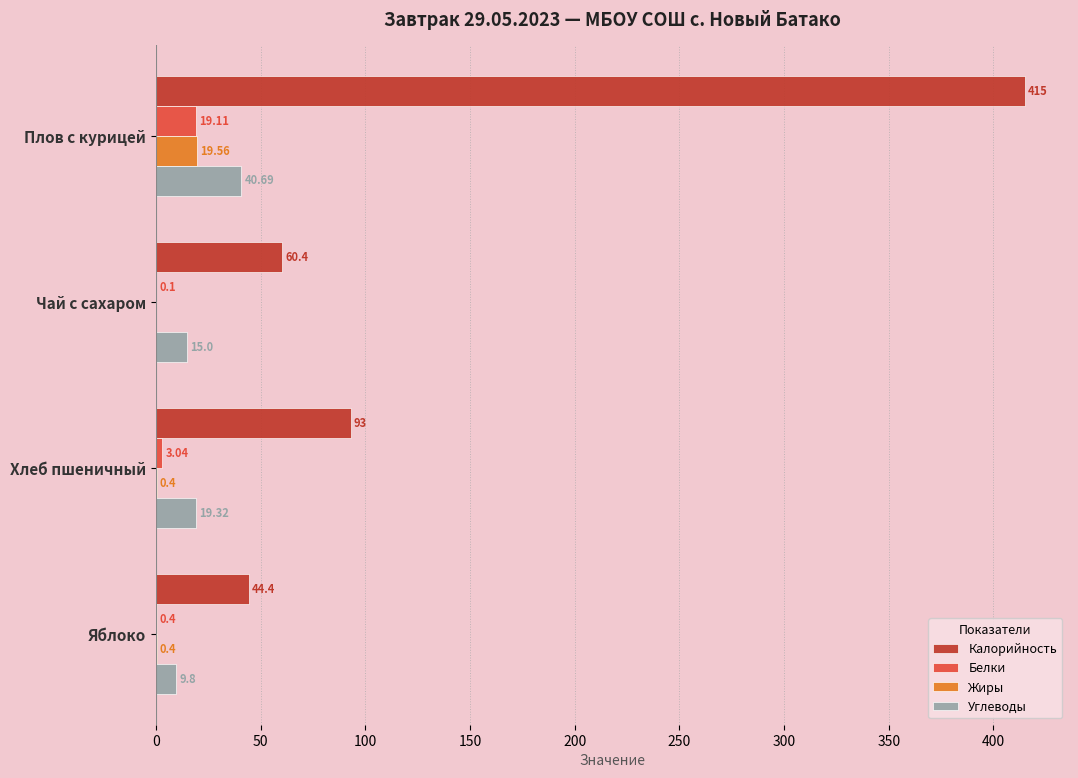

At which category is the sum across all series the highest?

Плов с курицей